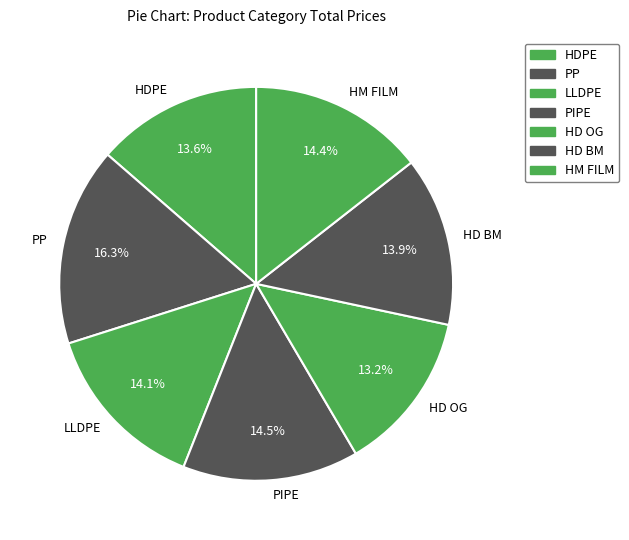

What is the ratio of the value at HD BM to the value at PIPE?

1.0